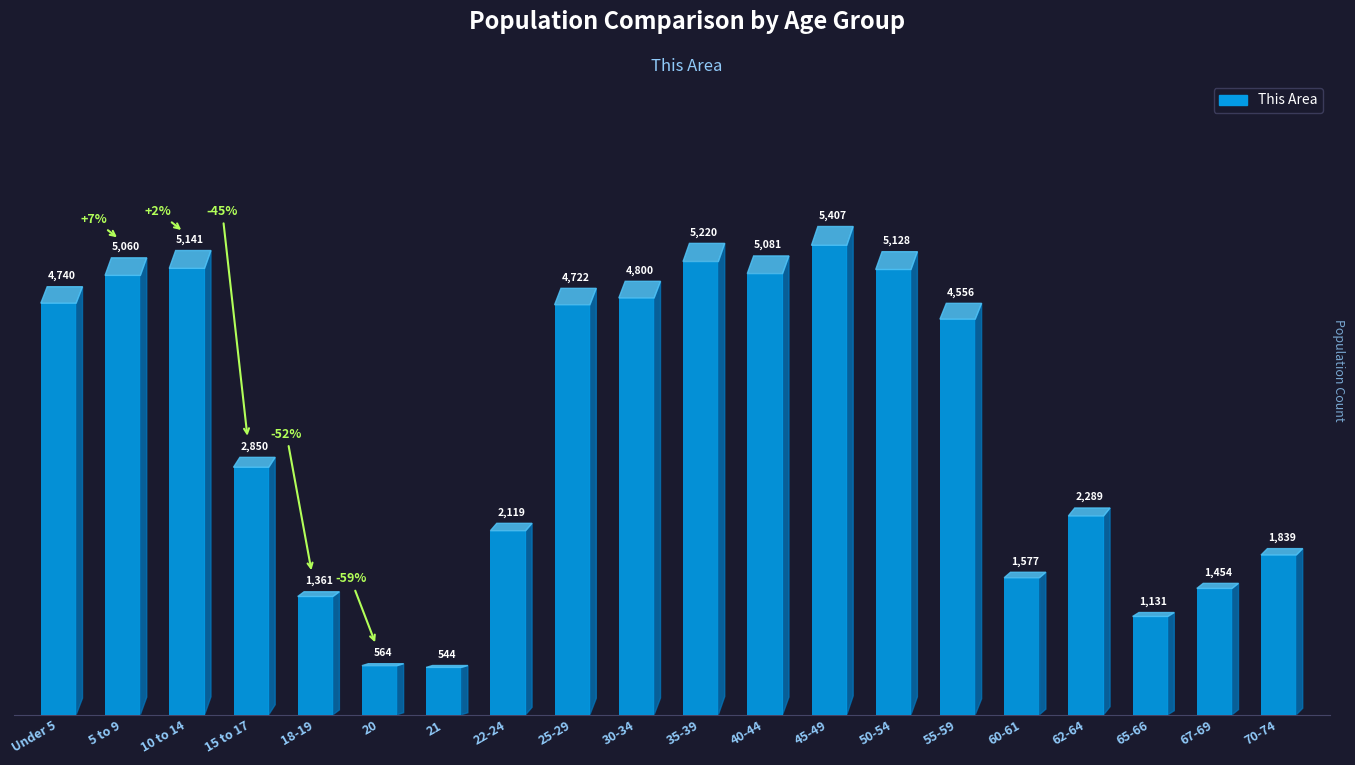

What is the minimum value shown in the chart?

544